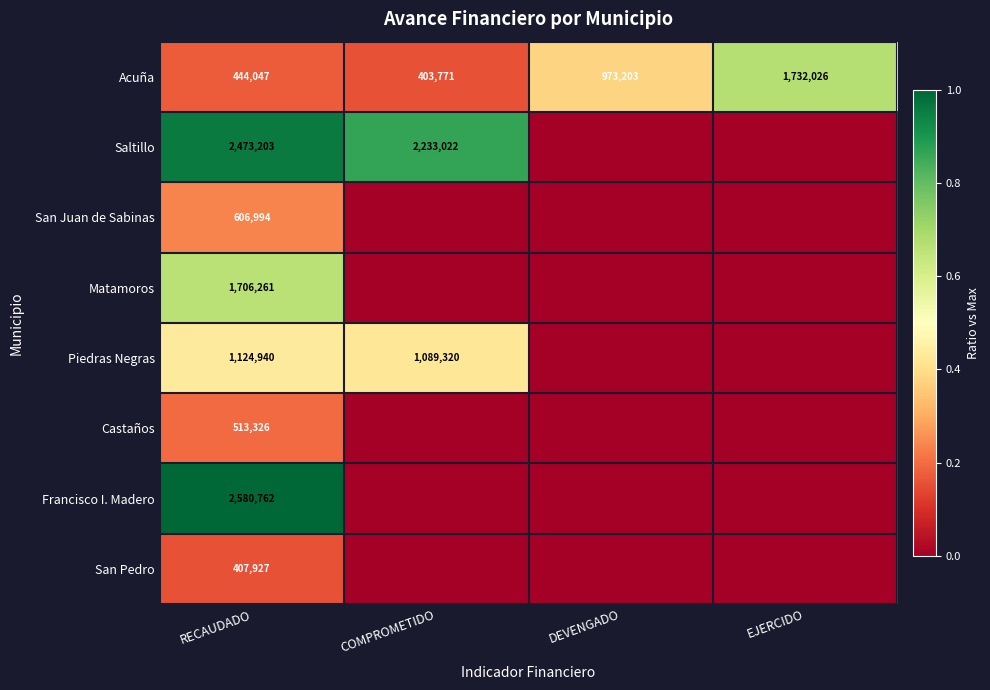

Is the value of Matamoros at RECAUDADO greater than the value of Piedras Negras at COMPROMETIDO?

Yes